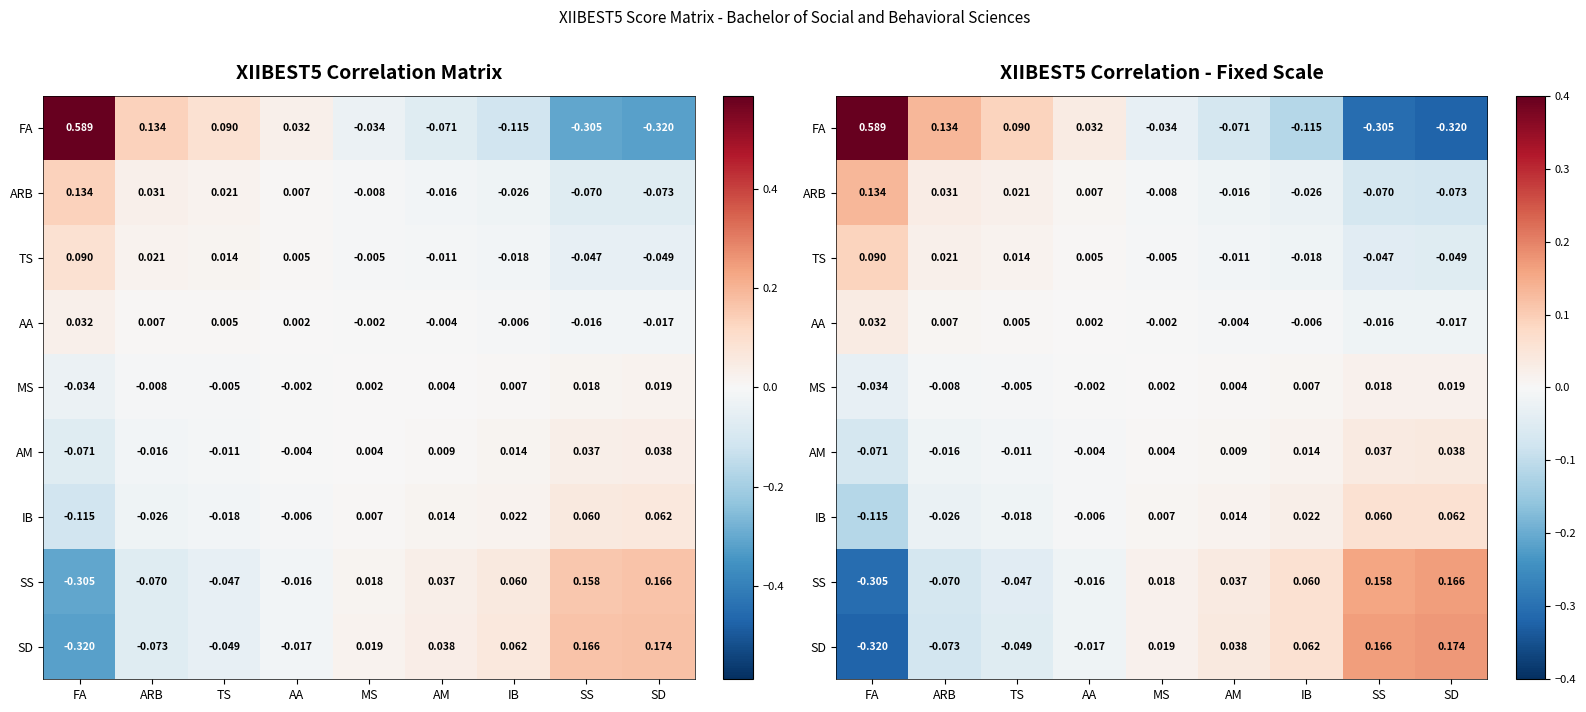

How many values in MS are above zero?

5